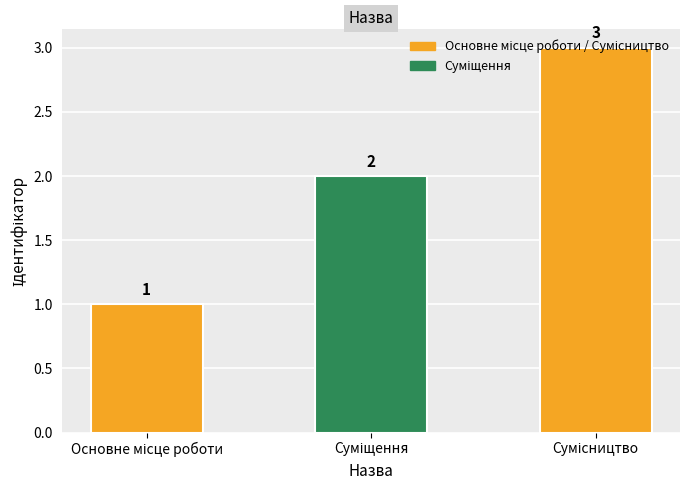

What is the sum of all values?

6